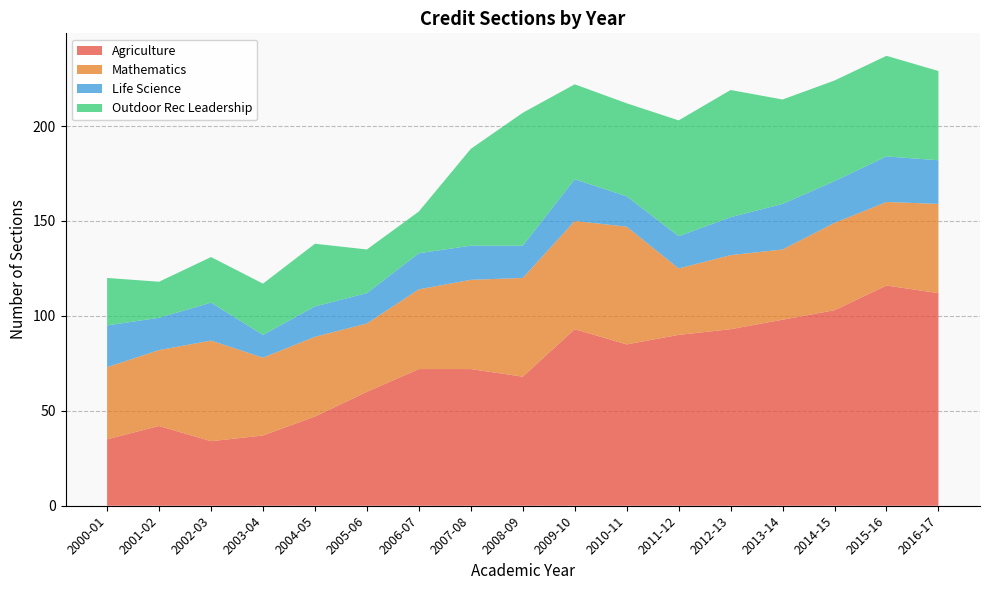

What is the maximum value for Agriculture?

116